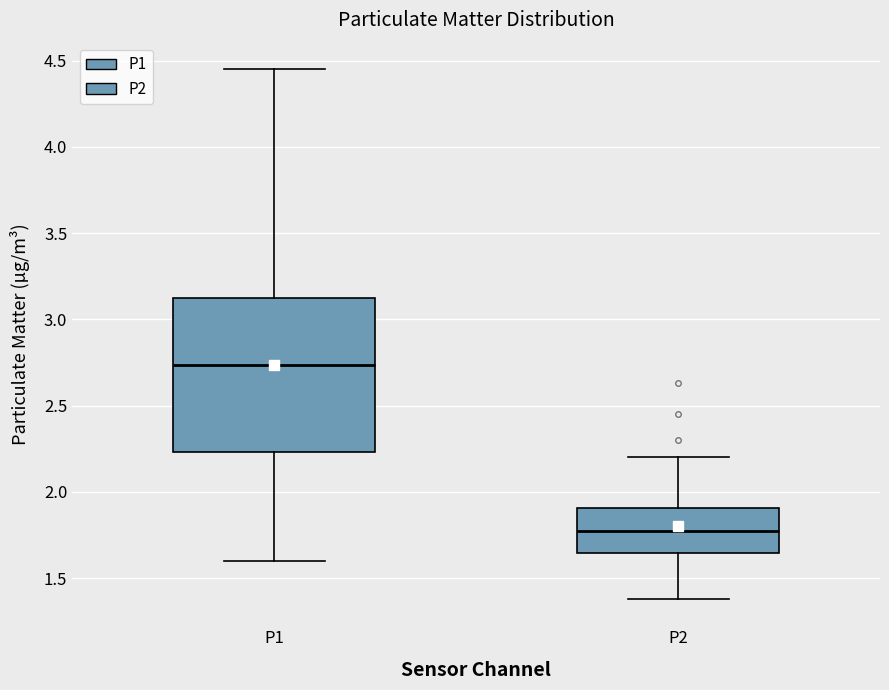

Reading left to right, transcribe this box plot: for each box, give where its median line is, the range the box spans, and where its two whiskers end, as read against the y-axis. The values are not printed on the chart, so give them approximately, as read against the axis.

P1: median 2.75, box 2.25 to 3.15, whiskers 1.60 to 4.45
P2: median 1.75, box 1.65 to 1.90, whiskers 1.40 to 2.20